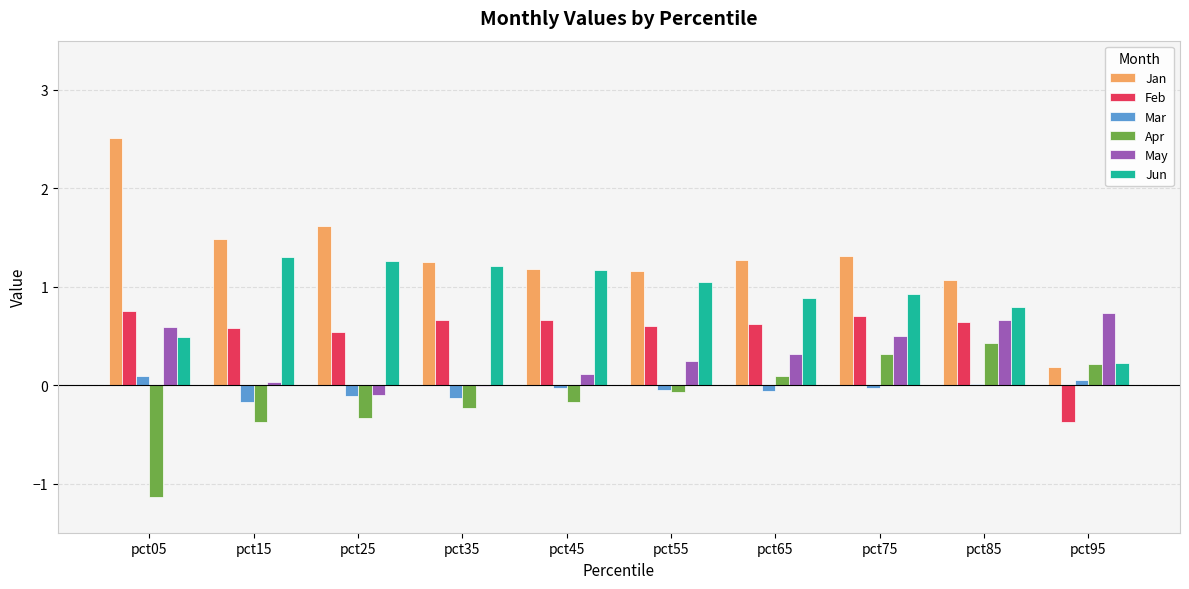

At which category does the chart reach its peak across all series?

pct05